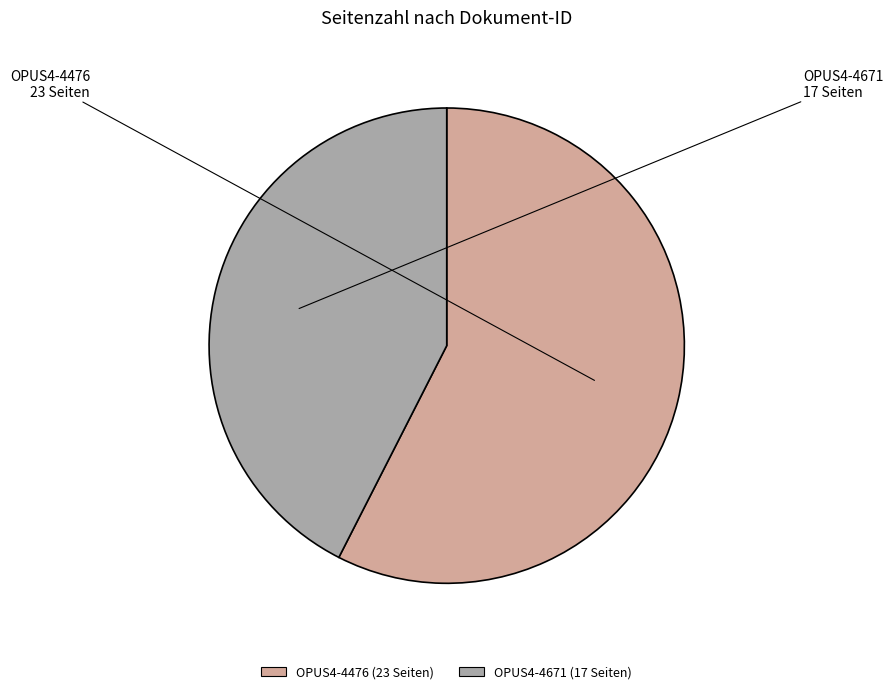

Approximately how many times larger is the value at OPUS4-4671 compared to OPUS4-4476?

0.7